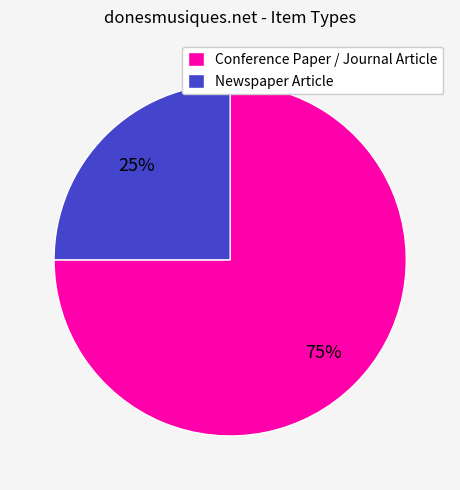

To the nearest percent, what is the difference between the largest and smallest slice percentages?

50%